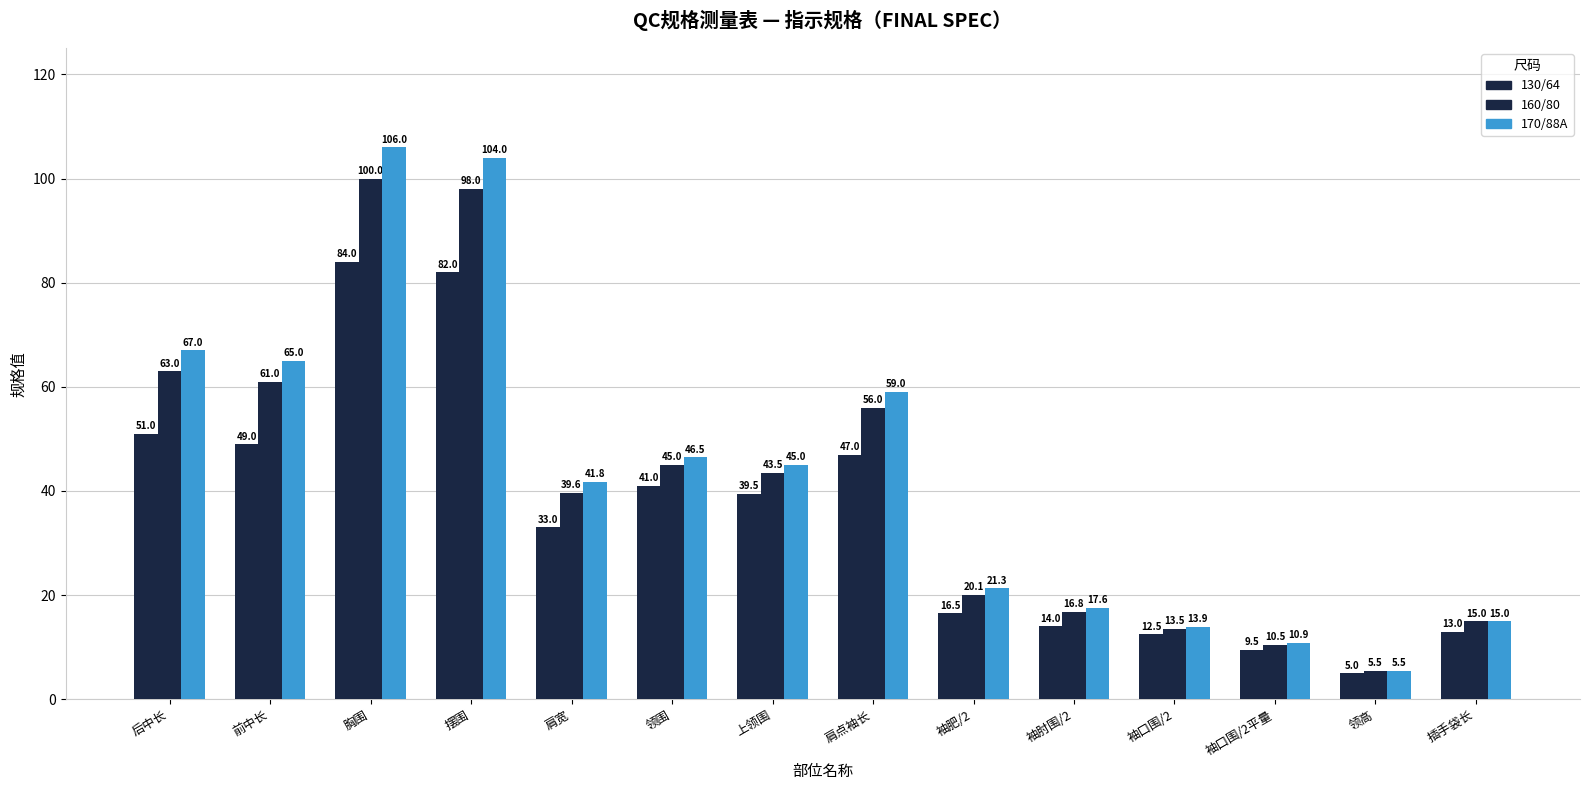

What is the value of the 130/64 bar at the 12th from the left?

9.5